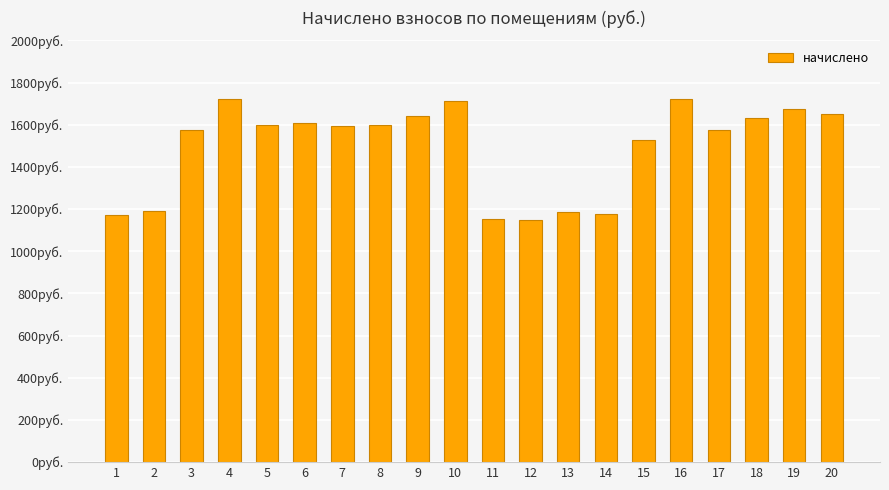

What is the smallest value displayed?

1148.2